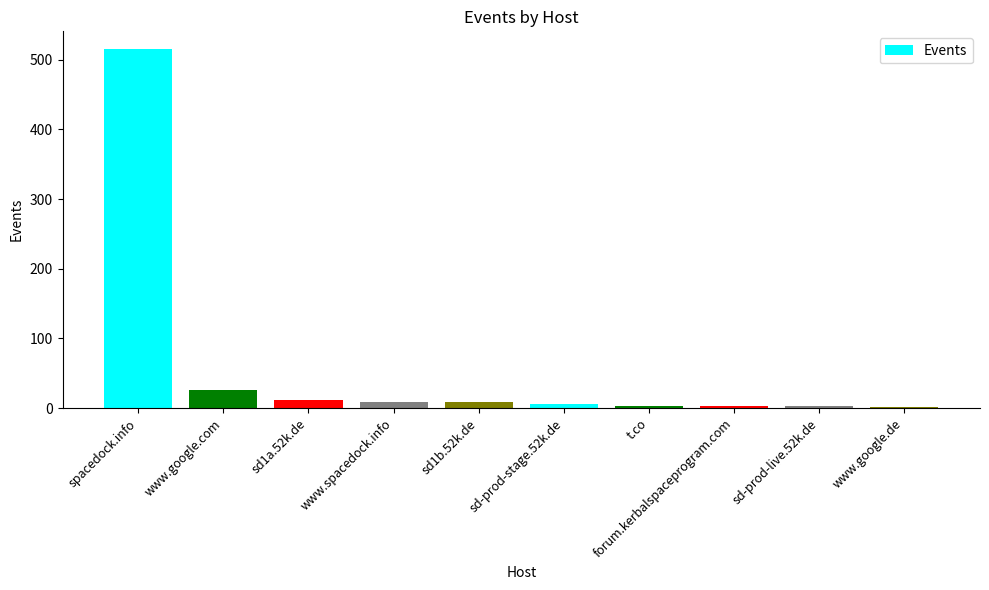

What position from the right is sd1b.52k.de?

6